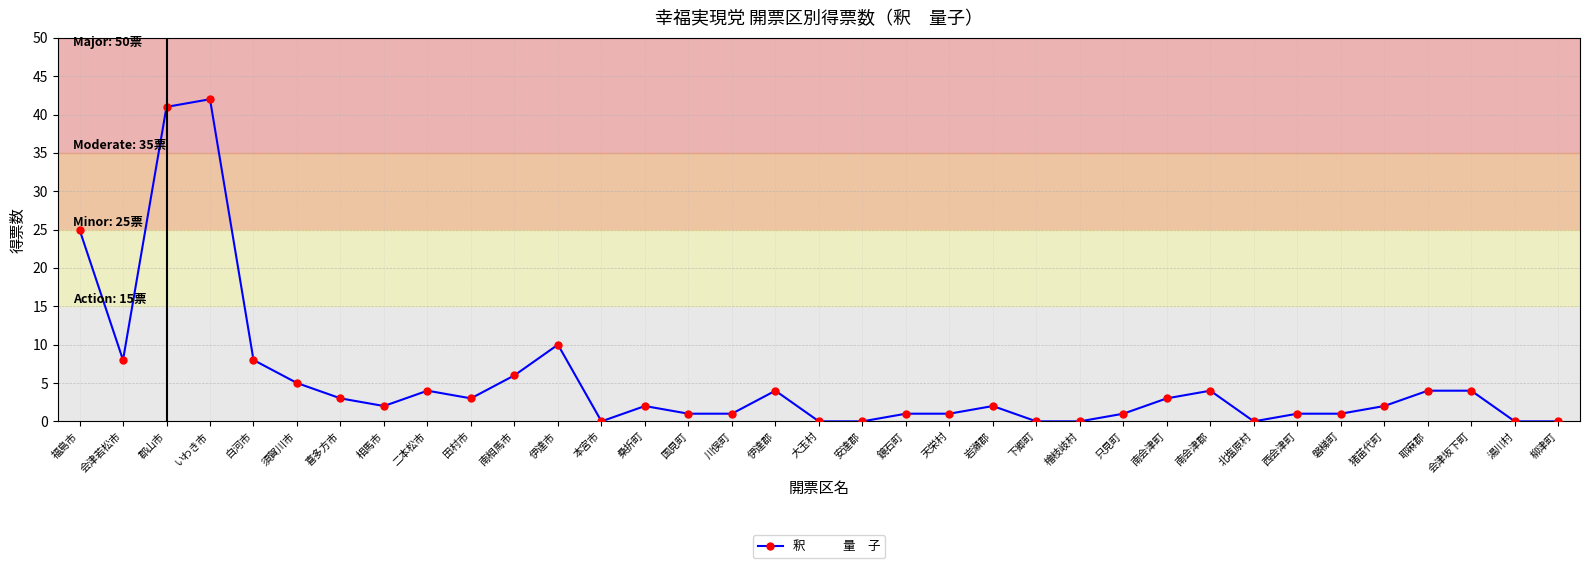

The chart shows a value of 7 at 須賀川市. True or false?

False